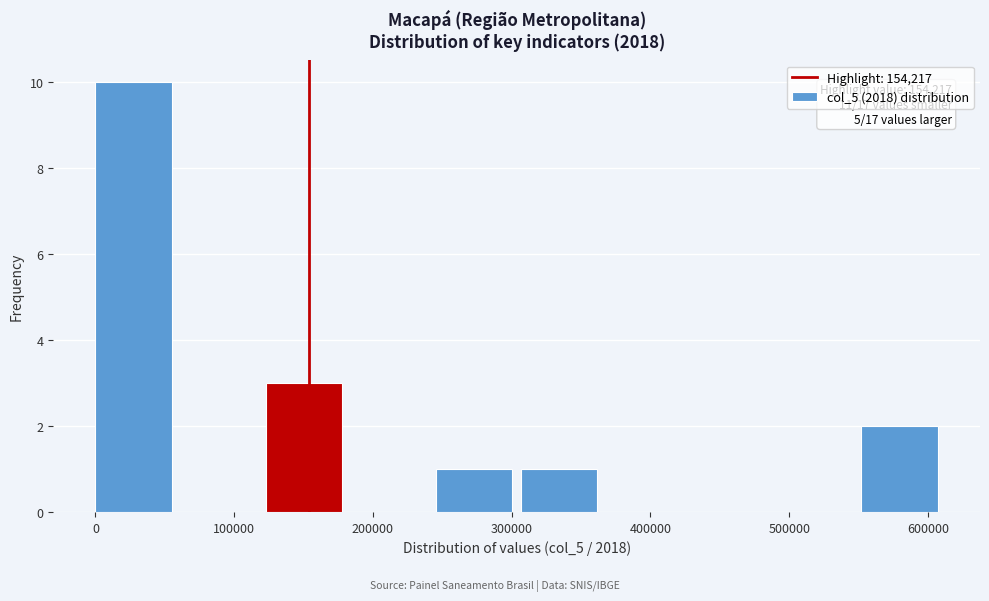

Which range on the x-axis has the tallest bar?

0 to 60000